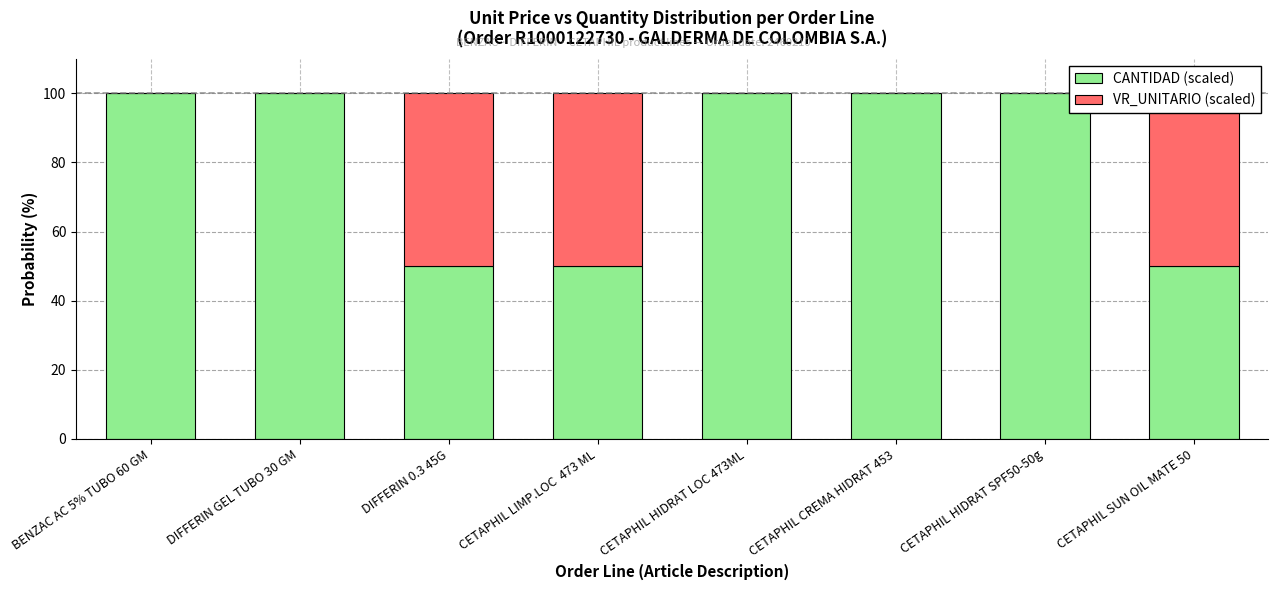

The CANTIDAD (scaled) series shows 64 at CETAPHIL HIDRAT SPF50-50g. True or false?

False